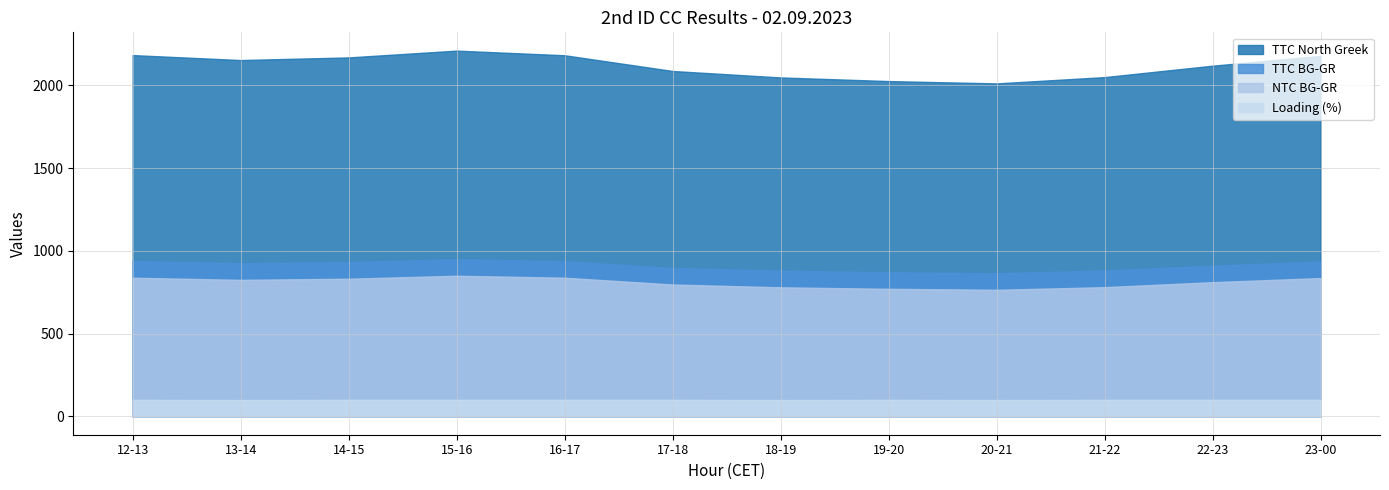

How many lines are shown in the chart?

4